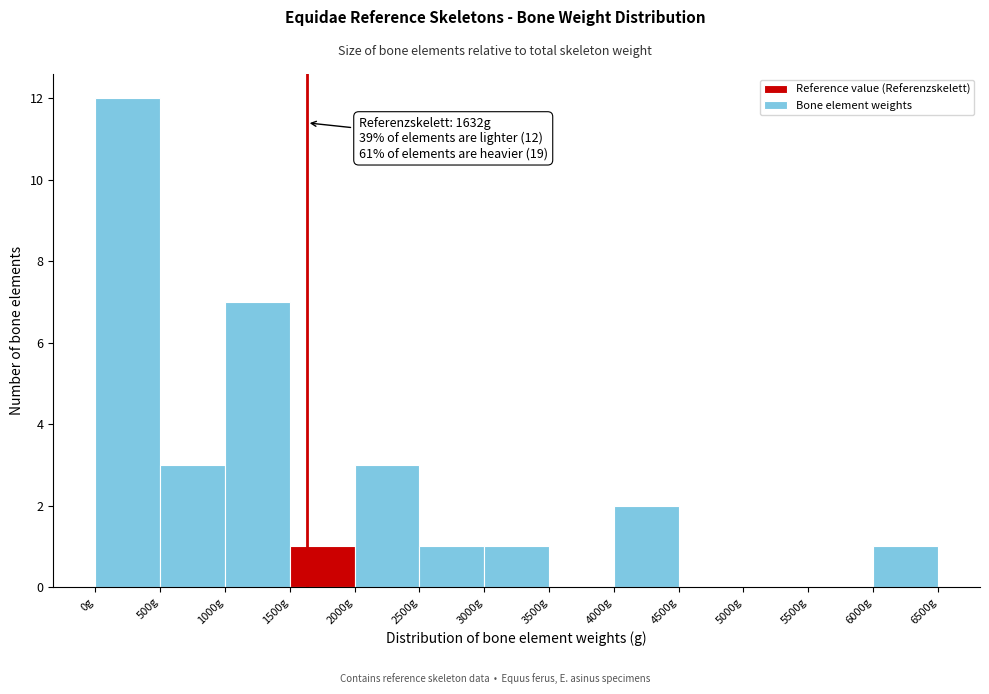

Over which range of the x-axis is the bar tallest?

0 to 500